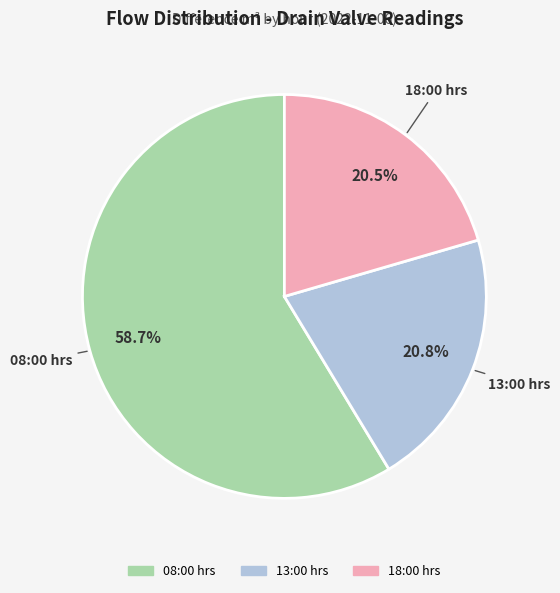

To the nearest percent, what is the difference between the largest and smallest slice percentages?

38%